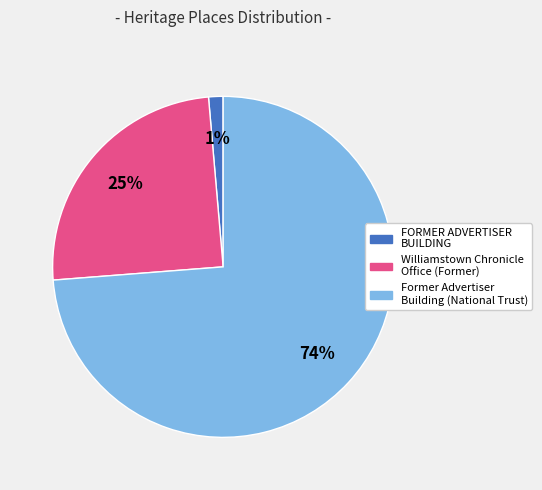

To the nearest percent, what portion does FORMER ADVERTISER BUILDING represent?

1%